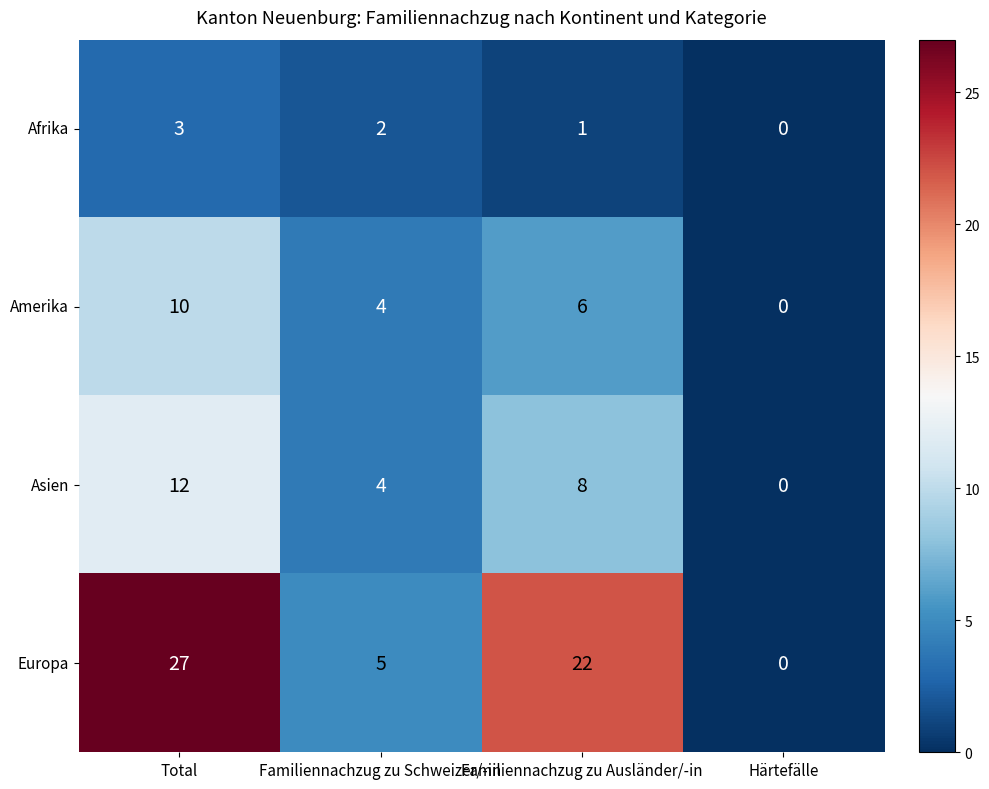

How many Asien values are between 4 and 12?

3